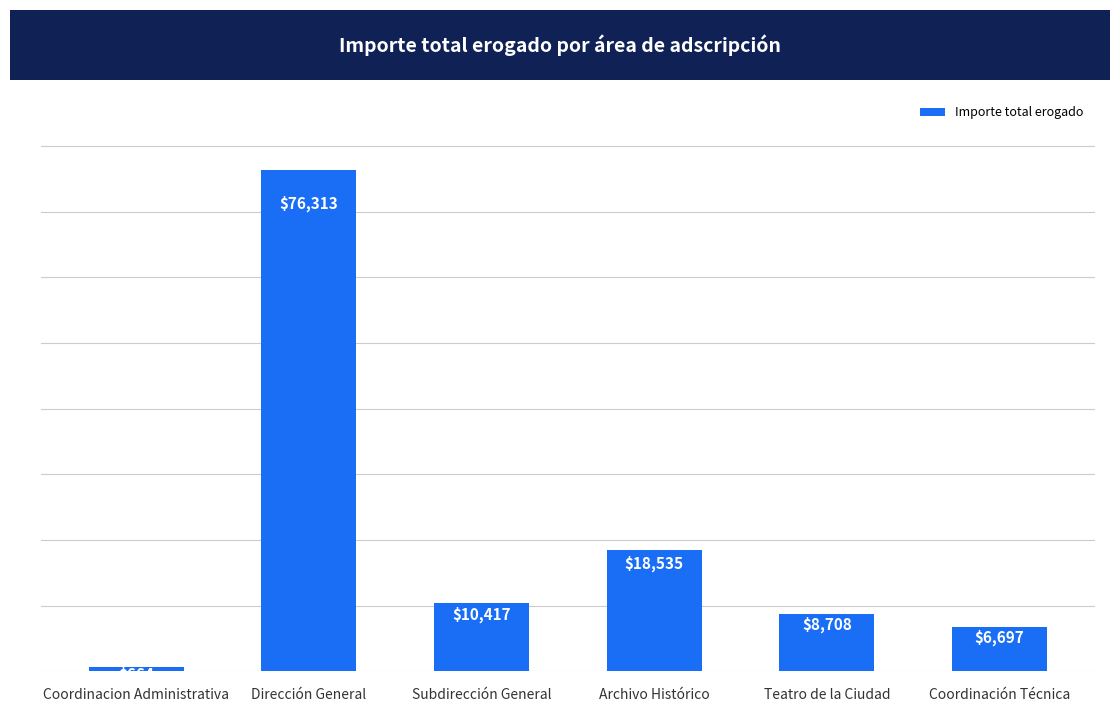

What is the value of the 3rd bar from the left?

10416.8